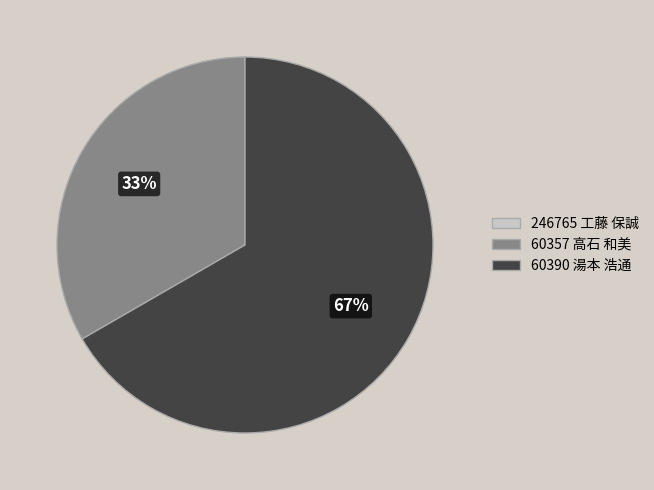

Do 60357 高石 和美 and 60390 湯本 浩通 together represent more than half of the pie?

Yes